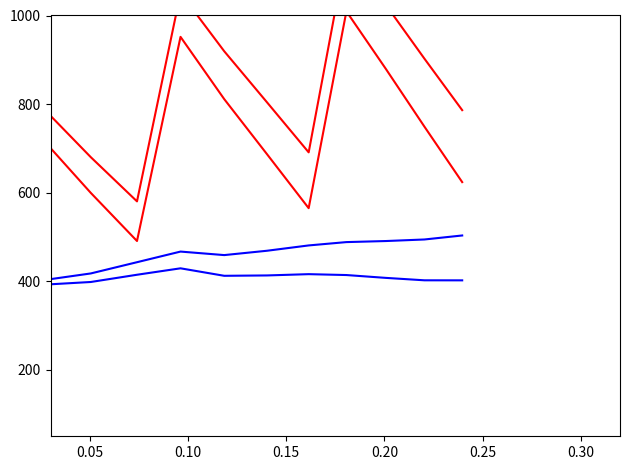

At how many categories does at least one series exceed 995?

3